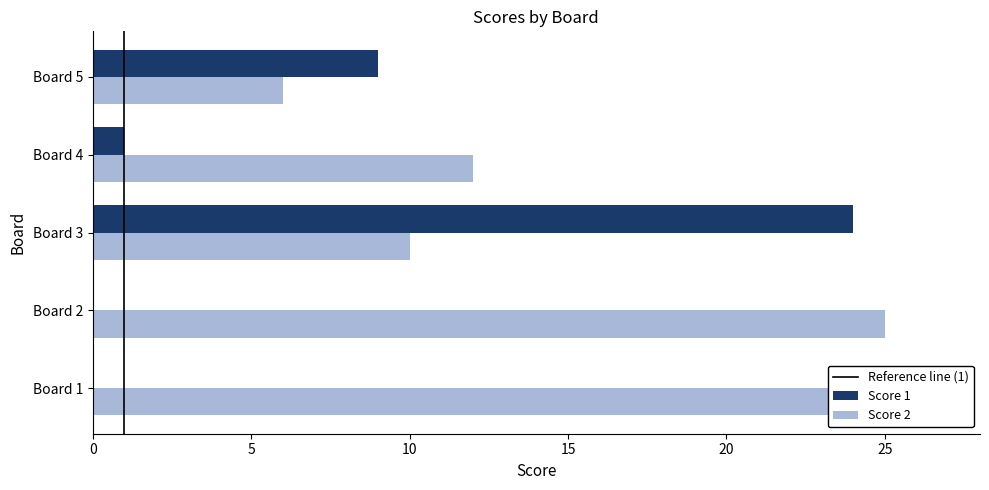

Which series has the largest total across all categories?

Score 2